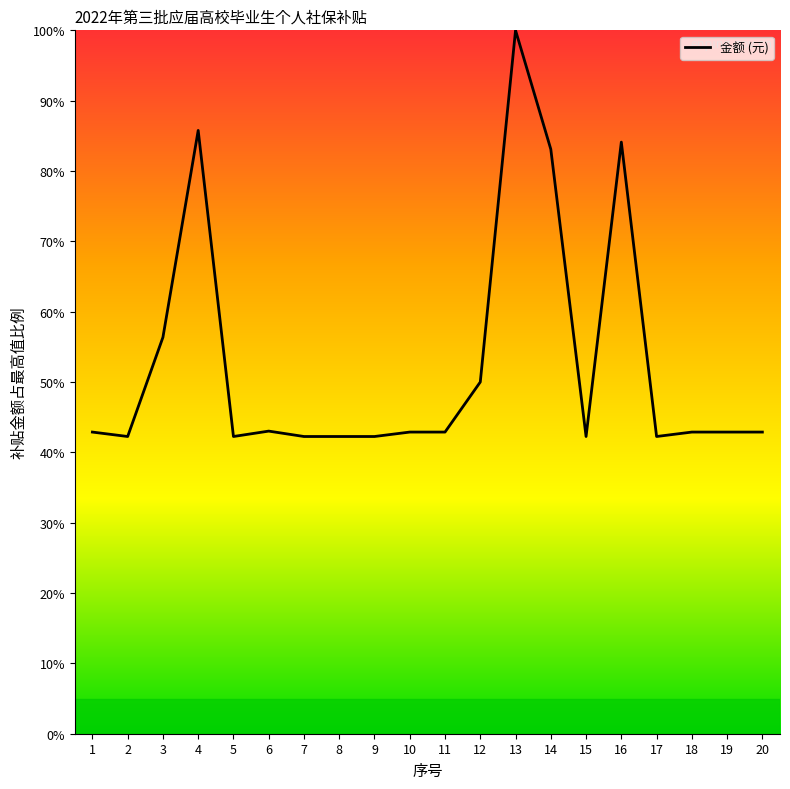

Is this an area chart (filled region under the line)?

No